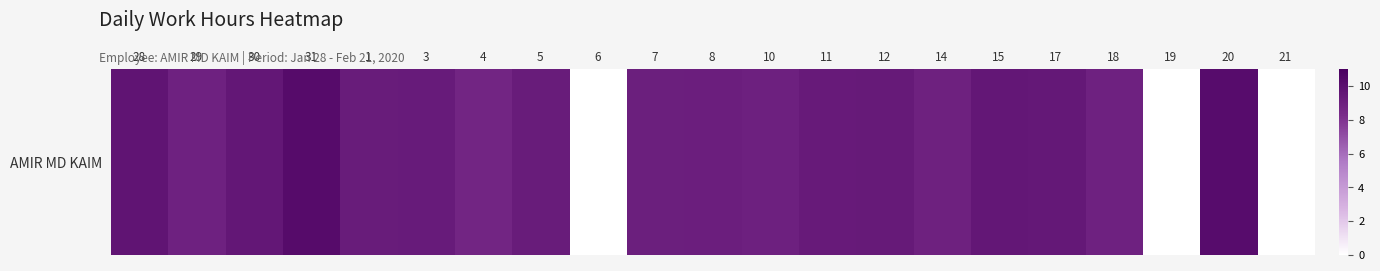

At which label is the value closest to 5?

4